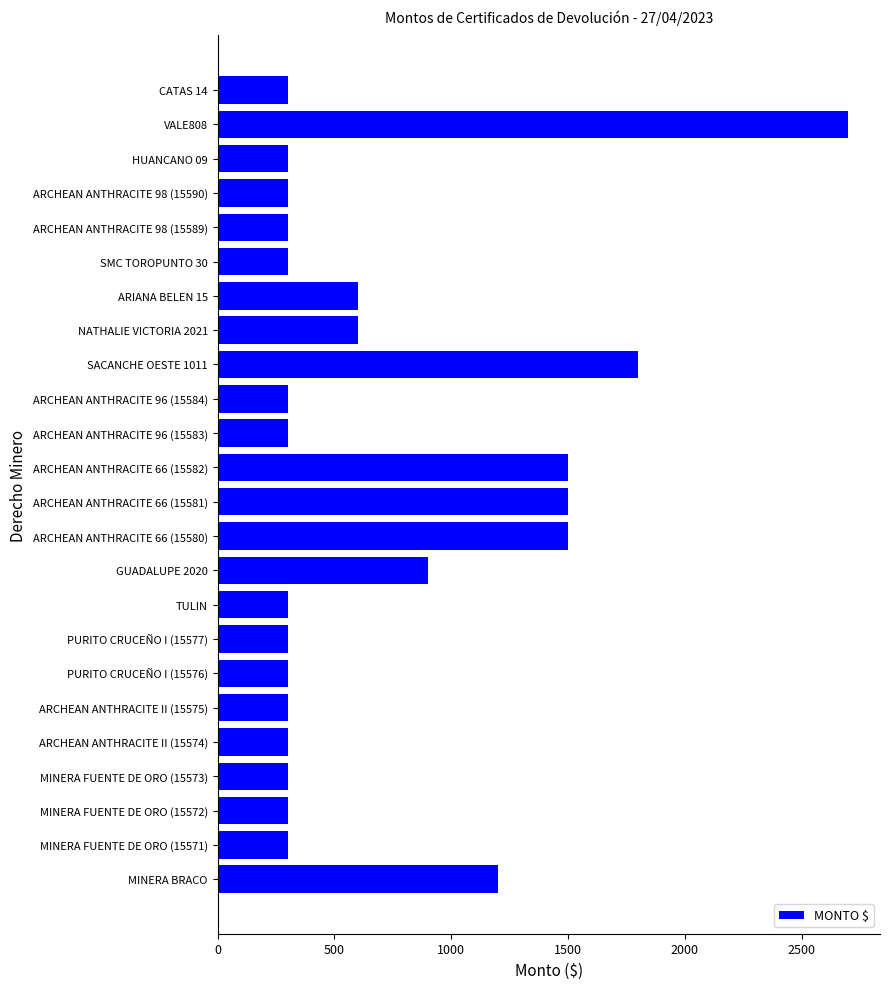

The value at ARCHEAN ANTHRACITE 98 (15589) is 300. True or false?

True